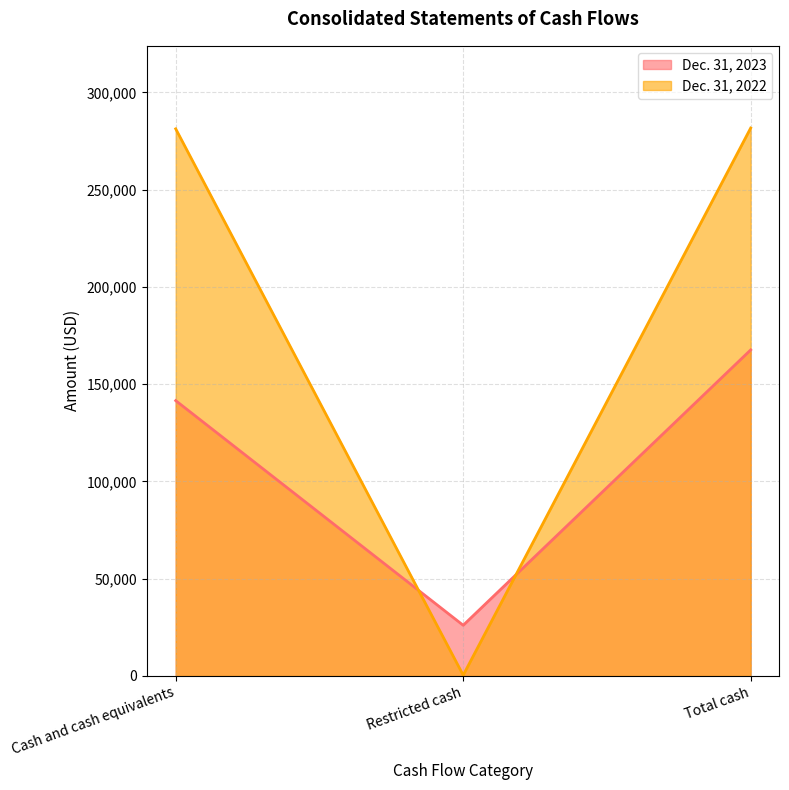

What value does the Dec. 31, 2022 series have at Cash and cash equivalents, to the nearest 50?

281300